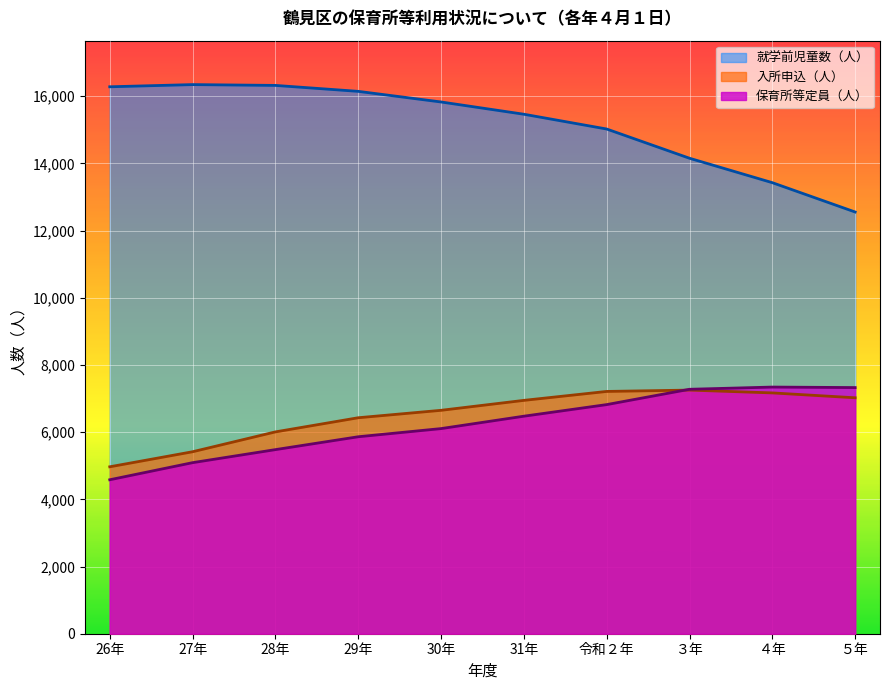

Rank the series at ５年 from lowest to highest value.

入所申込（人）, 保育所等定員（人）, 就学前児童数（人）